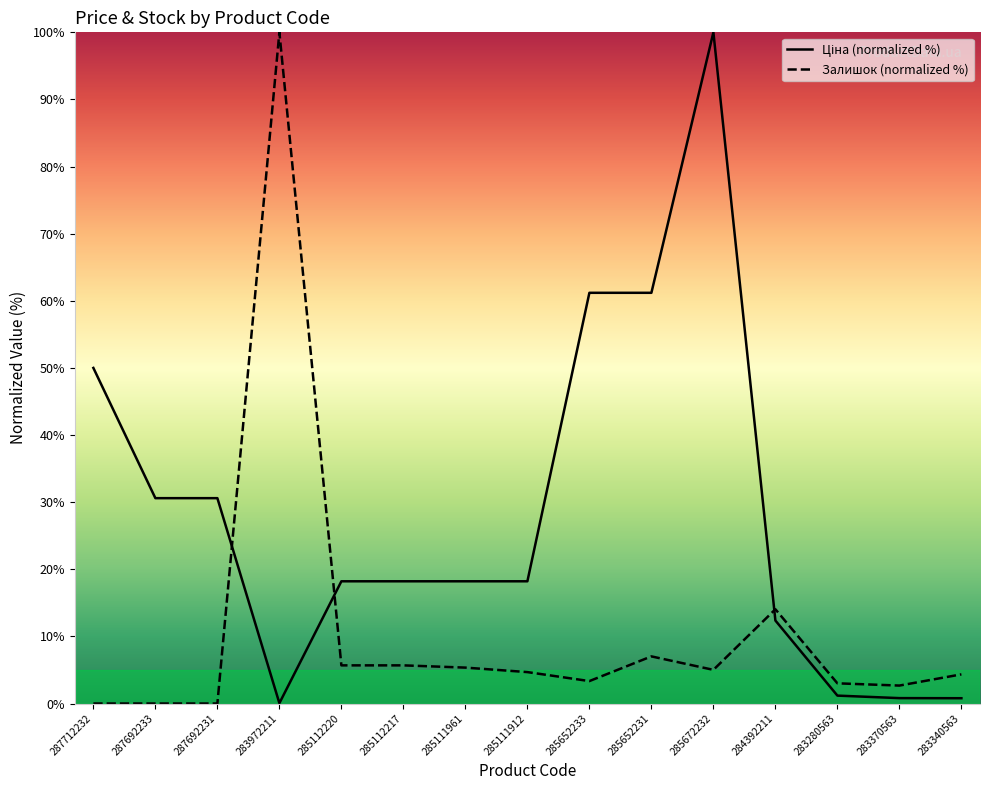

How many intersections are there between Залишок (normalized %) and Ціна (normalized %)?

3